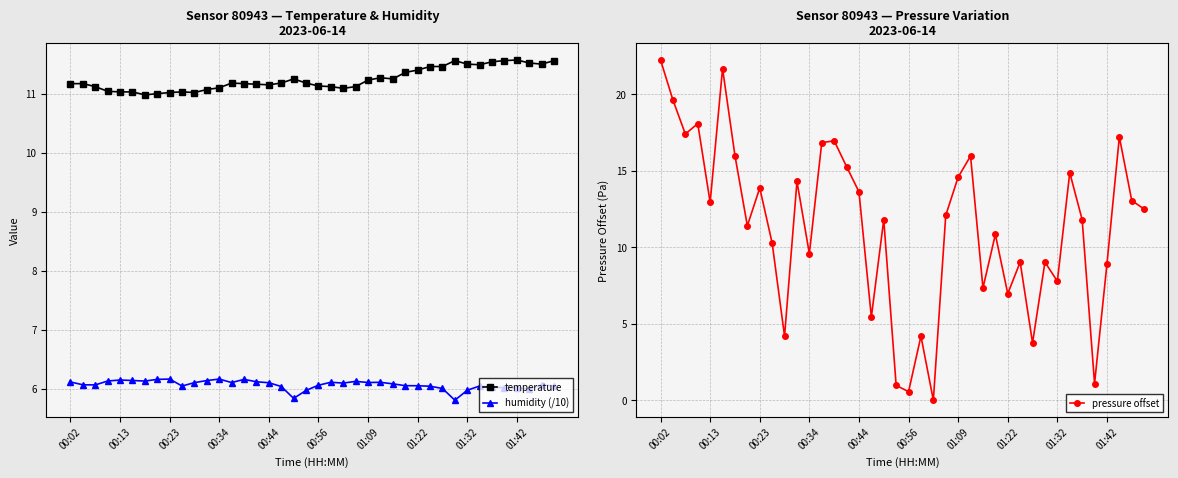

Reading left to right, extract all data points from this chart.

temperature: 11.2	11.2	11.1	11.0	11.0	11.0	11.0	11.0	11.0	11.0	11.0	11.1	11.1	11.2	11.2	11.2	11.2	11.2	11.2	11.2	11.1	11.1	11.1	11.1	11.2	11.3	11.2	11.4	11.4	11.5	11.5	11.6	11.5	11.5	11.5	11.6	11.6	11.5	11.5	11.6
humidity (/10): 6.1	6.1	6.1	6.1	6.2	6.1	6.1	6.2	6.2	6.1	6.1	6.1	6.2	6.1	6.2	6.1	6.1	6.0	5.8	6.0	6.1	6.1	6.1	6.1	6.1	6.1	6.1	6.1	6.1	6.0	6.0	5.8	6.0	6.1	6.0	6.0	6.0	6.0	6.1	6.1
pressure offset: 22.2	19.6	17.4	18.1	12.9	21.7	16.0	11.4	13.9	10.3	4.2	14.3	9.6	16.8	17.0	15.3	13.6	5.4	11.8	1.0	0.6	4.2	0.0	12.1	14.6	16.0	7.3	10.8	7.0	9.0	3.8	9.0	7.8	14.9	11.8	1.1	8.9	17.2	13.1	12.5